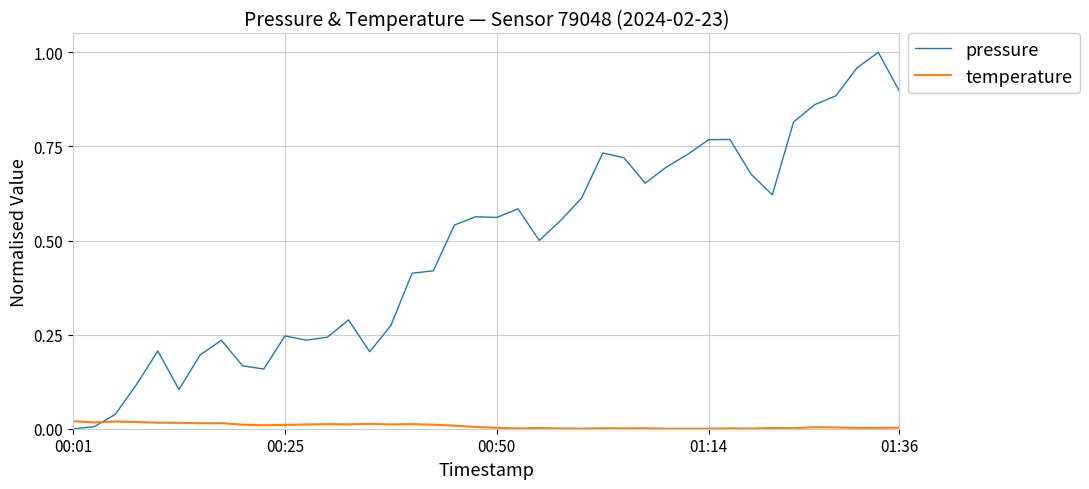

List the series in order of their peak value, highest first.

pressure, temperature